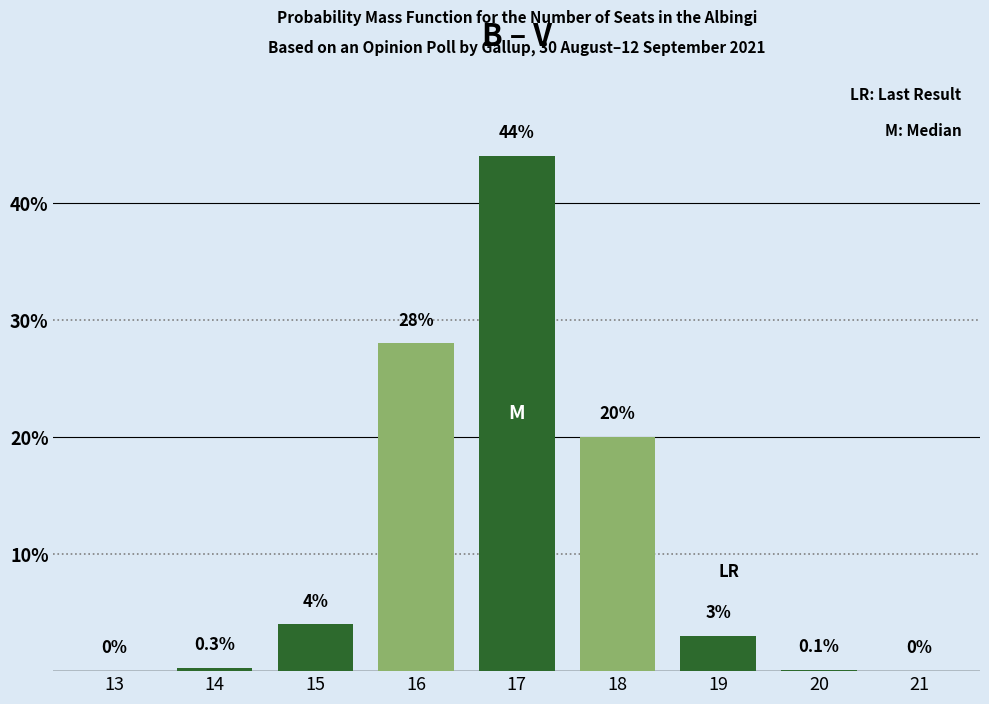

Reading left to right, extract all data points from this chart.

13=0.0	14=0.3	15=4.0	16=28.0	17=44.0	18=20.0	19=3.0	20=0.1	21=0.0